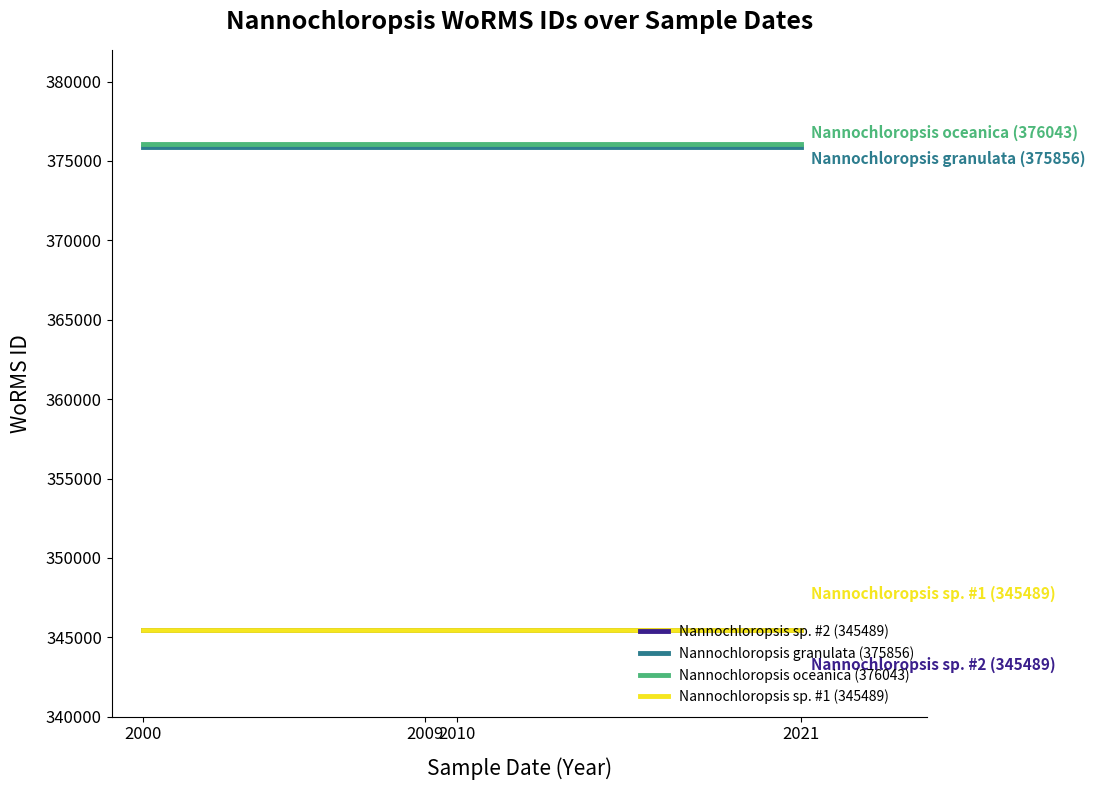

Is this an area chart (filled region under the line)?

No